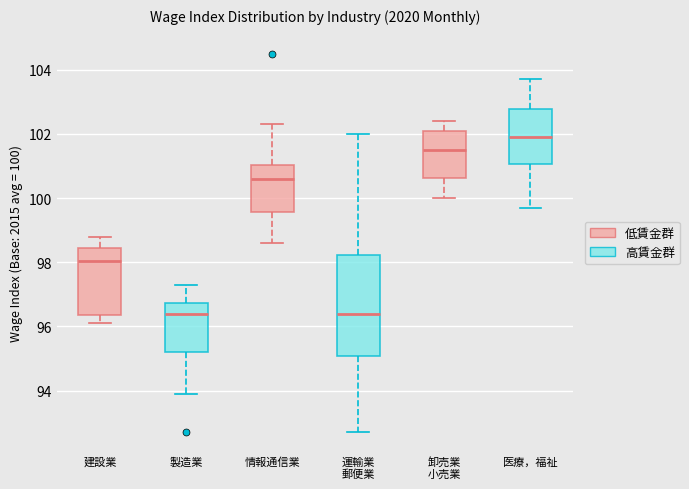

Where is the lower edge of the box for 医療，福祉 on the y-axis? The values are not printed on the chart, so give them approximately, as read against the axis.

101.0